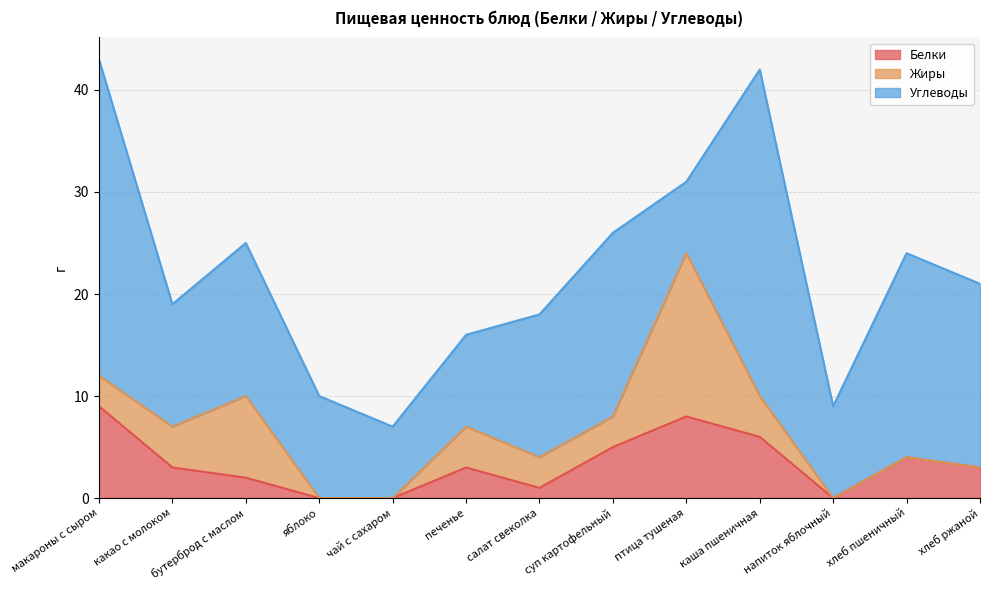

What is the maximum value for Белки?

9